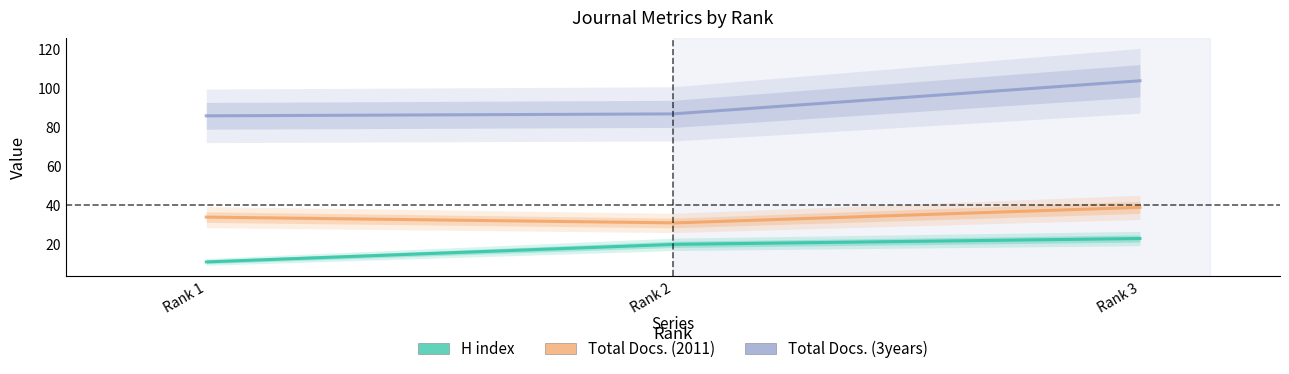

What is the approximate value of Total Docs. (2011) at 1?

34